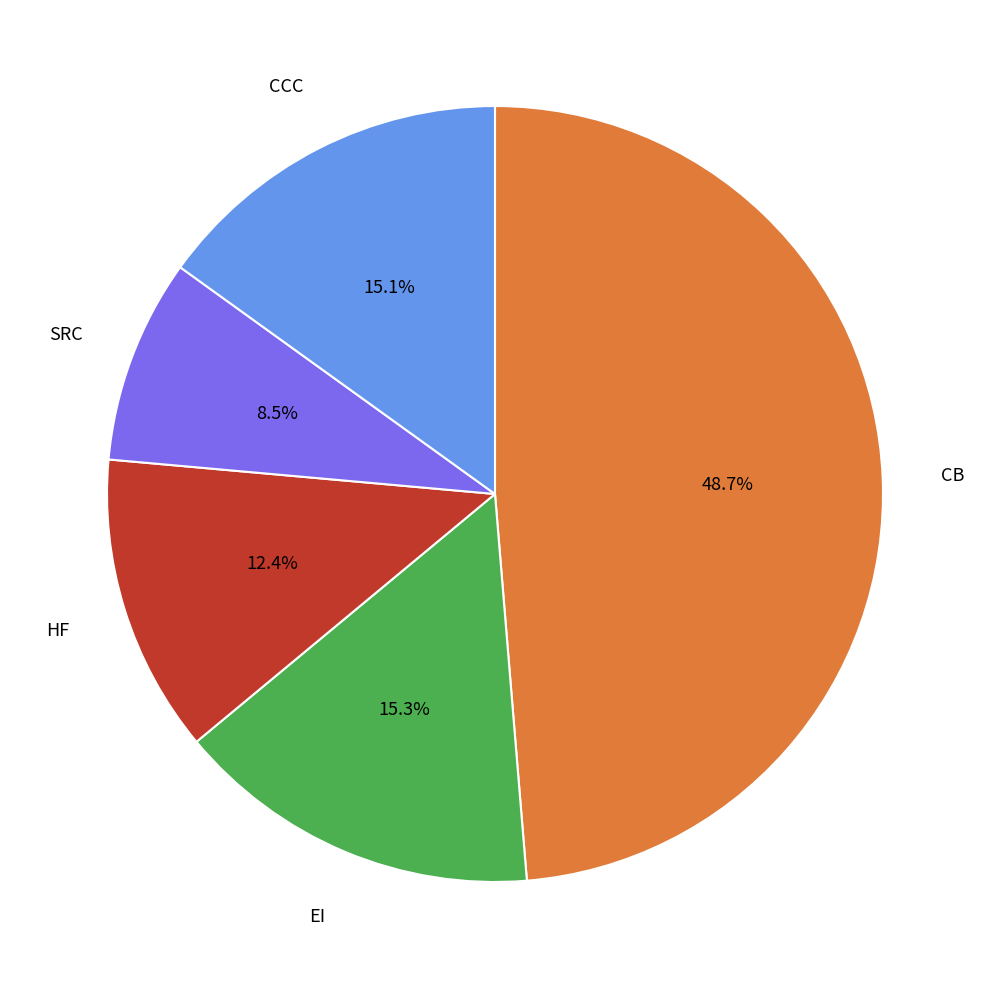

What is the largest slice in the pie chart?

CB